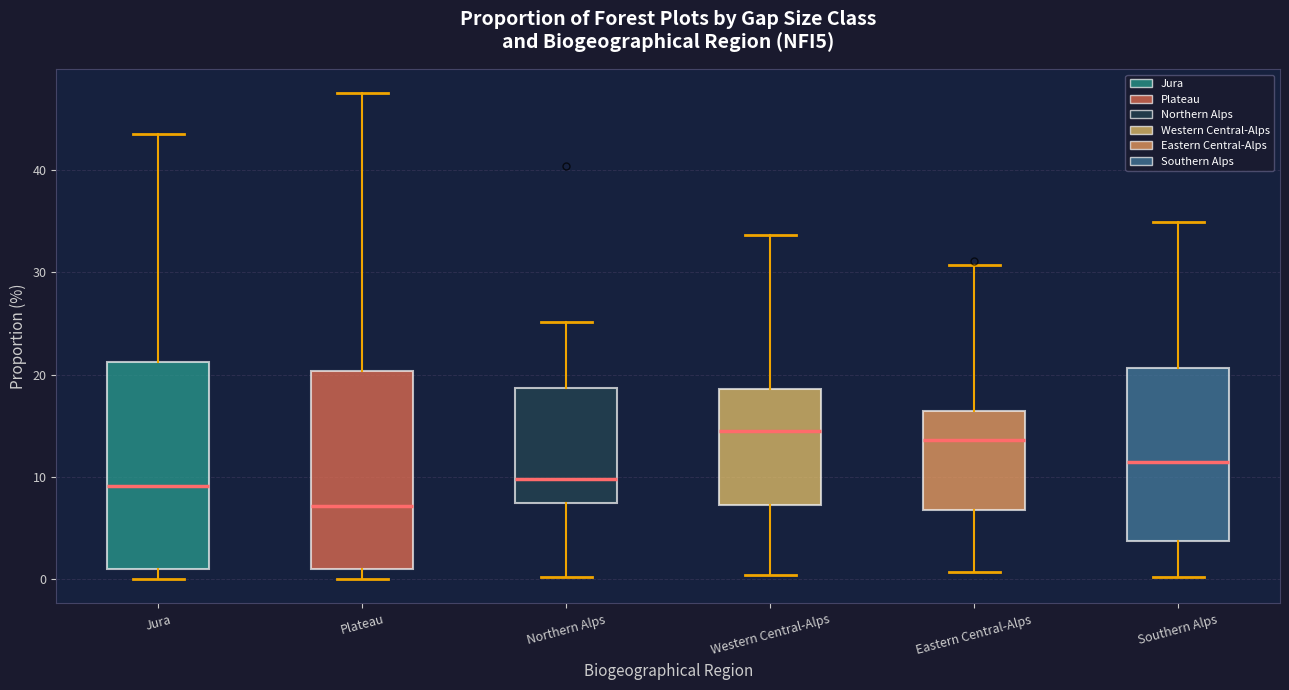

Reading left to right, read every box against the y-axis: the position of its median line, the range the box covers, and the ends of its whiskers. The values are not printed on the chart, so give them approximately, as read against the axis.

Jura: median 9, box 1 to 21, whiskers 0 to 44
Plateau: median 7, box 1 to 20, whiskers 0 to 48
Northern Alps: median 10, box 7 to 19, whiskers 0 to 25
Western Central-Alps: median 15, box 7 to 19, whiskers 0 to 34
Eastern Central-Alps: median 14, box 7 to 16, whiskers 1 to 31
Southern Alps: median 12, box 4 to 21, whiskers 0 to 35